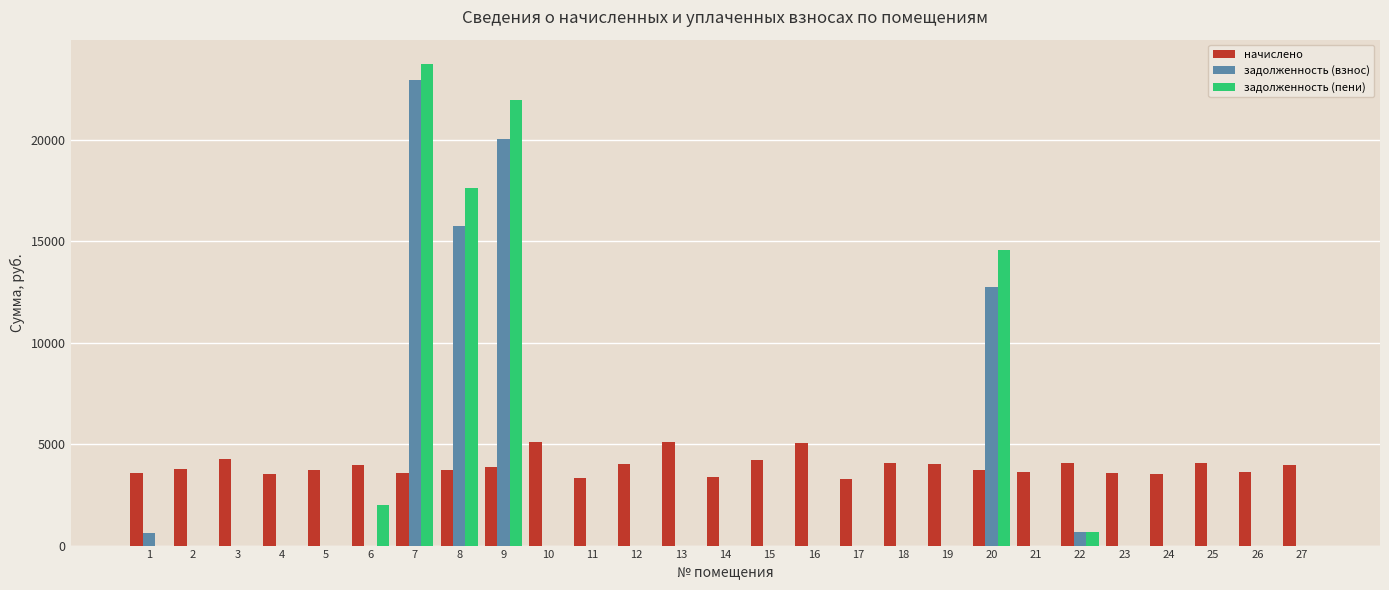

True or false: задолженность (взнос) has a value of 0.0 at 15.

True